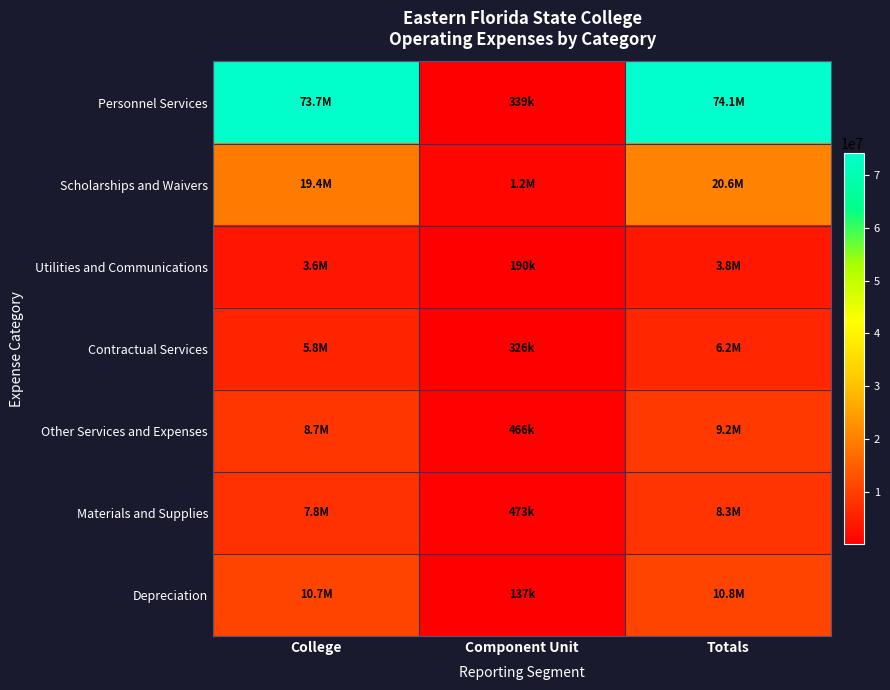

Which category has the lowest value across all series?

Component Unit